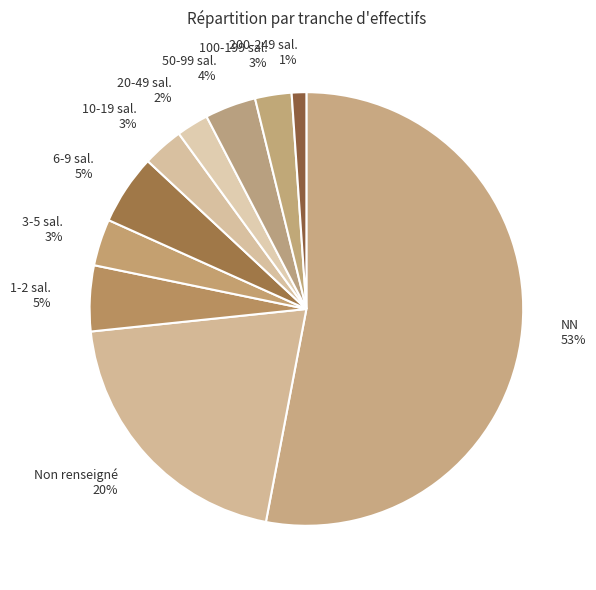

Is it true that 100-199 sal. 3% is 3% of the pie?

True